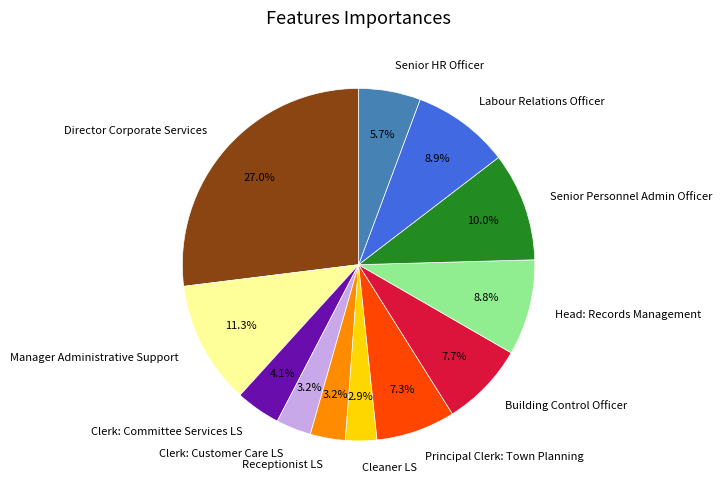

Approximately how many times larger is the value at Senior Personnel Admin Officer compared to Building Control Officer?

1.3